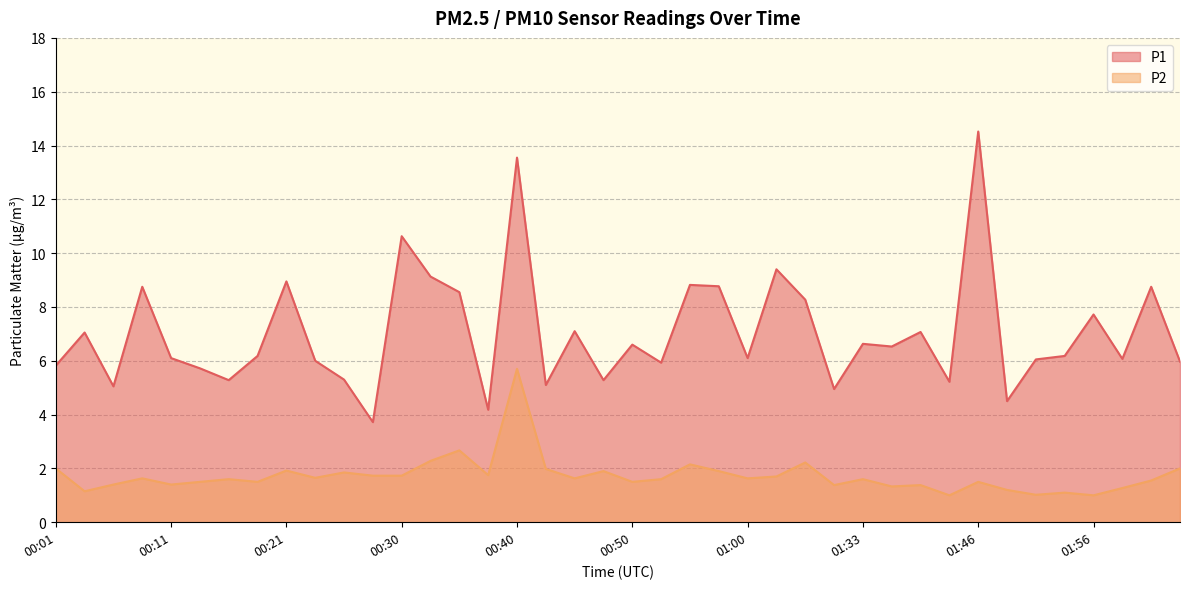

Reading right to left, transcribe all the data shown in this chart.

P1: 6.0	8.8	6.1	7.7	6.2	6.0	4.5	14.5	5.2	7.1	6.5	6.6	5.0	8.3	9.4	6.1	8.8	8.8	5.9	6.6	5.3	7.1	5.1	13.6	4.2	8.6	9.1	10.6	3.7	5.3	6.0	8.9	6.2	5.3	5.7	6.1	8.8	5.0	7.0	5.8
P2: 2.0	1.6	1.3	1.0	1.1	1.0	1.2	1.5	1.0	1.4	1.3	1.6	1.4	2.2	1.7	1.6	1.9	2.1	1.6	1.5	1.9	1.6	2.0	5.7	1.8	2.7	2.3	1.7	1.7	1.9	1.6	1.9	1.5	1.6	1.5	1.4	1.6	1.4	1.1	2.0